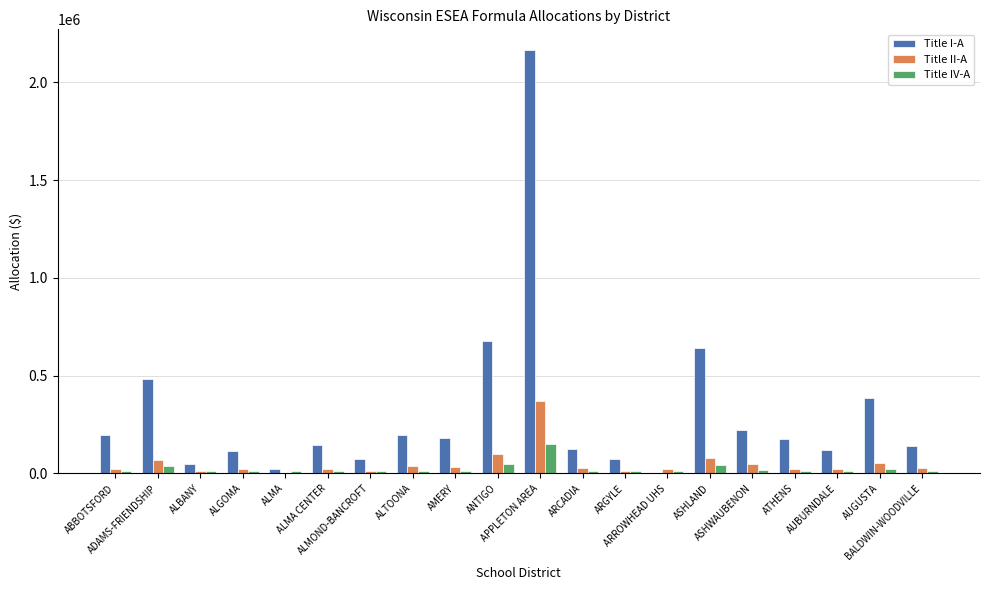

What is the sum of all Title IV-A values?

465953